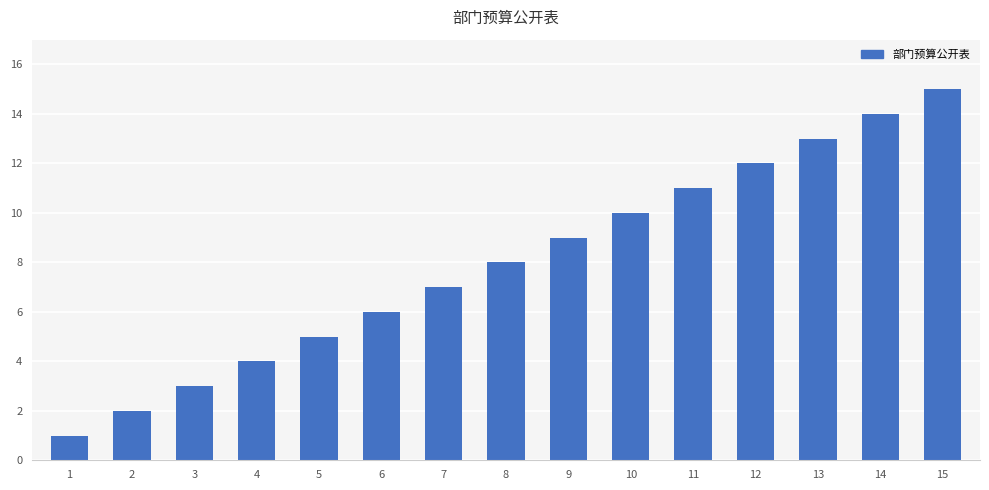

What is the value of the 2nd bar from the left?

2